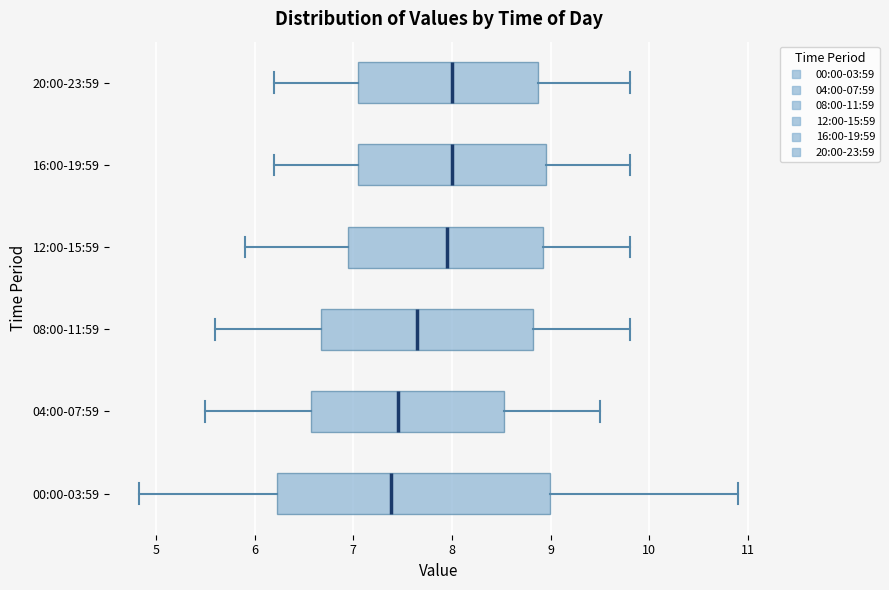

Reading bottom to top, transcribe this box plot: for each box, give where its median line is, the range the box spans, and where its two whiskers end, as read against the x-axis. The values are not printed on the chart, so give them approximately, as read against the axis.

00:00-03:59: median 7.4, box 6.2 to 9.0, whiskers 4.8 to 10.9
04:00-07:59: median 7.5, box 6.6 to 8.5, whiskers 5.5 to 9.5
08:00-11:59: median 7.7, box 6.7 to 8.8, whiskers 5.6 to 9.8
12:00-15:59: median 8.0, box 7.0 to 8.9, whiskers 5.9 to 9.8
16:00-19:59: median 8.0, box 7.1 to 9.0, whiskers 6.2 to 9.8
20:00-23:59: median 8.0, box 7.1 to 8.9, whiskers 6.2 to 9.8